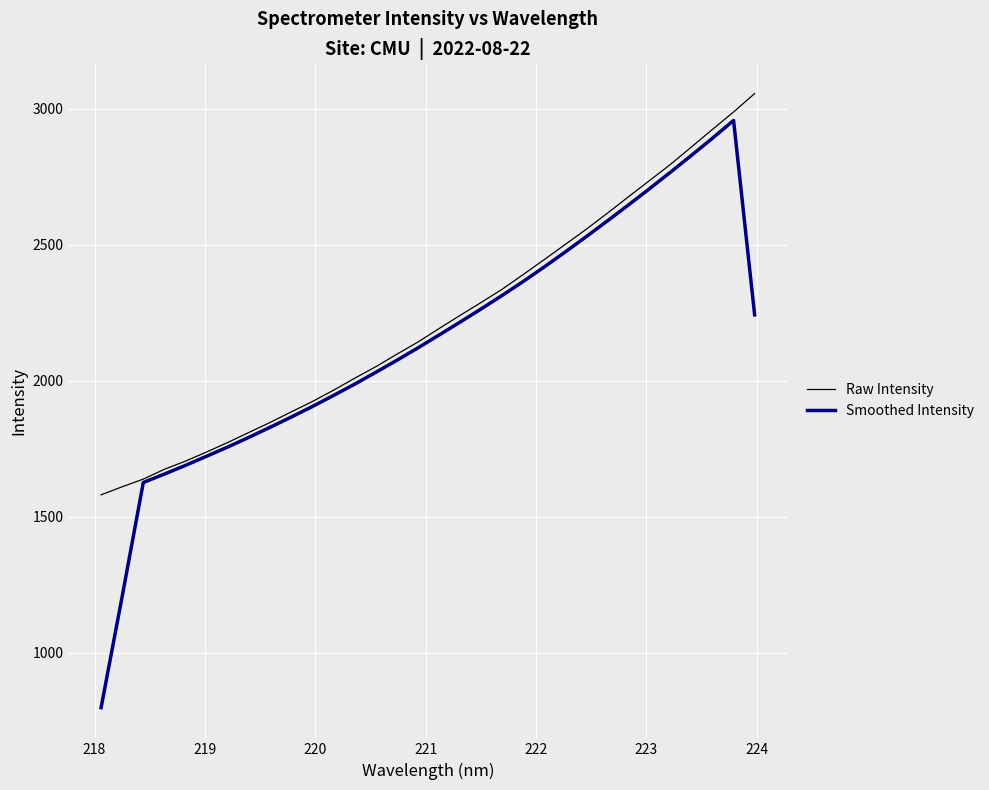

What is the lowest value of the Smoothed Intensity series?

797.4